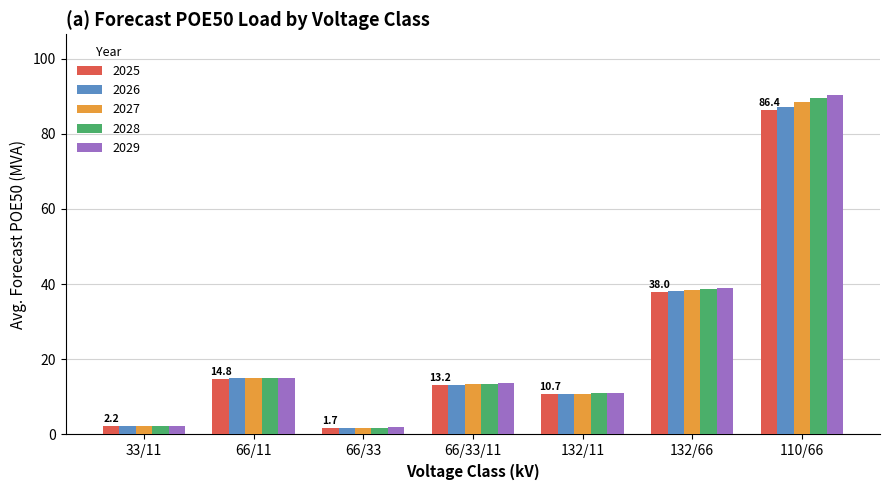

Are the bars grouped side by side (vs. stacked)?

Yes